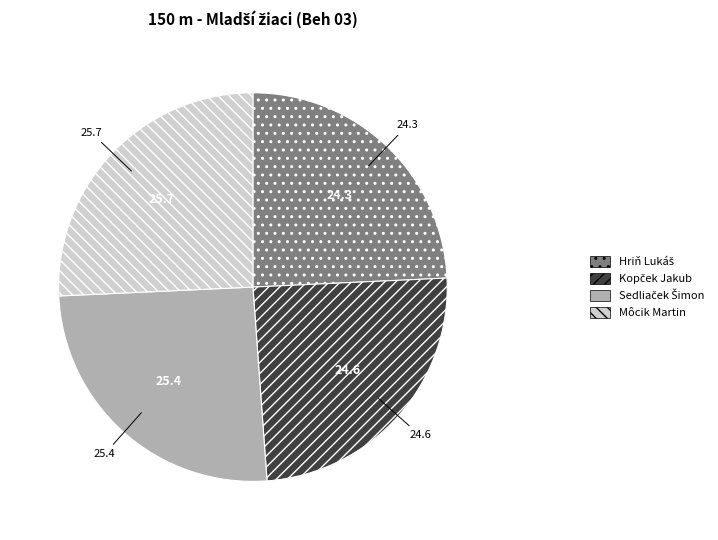

Is it true that Môcik Martin is 26% of the pie?

True